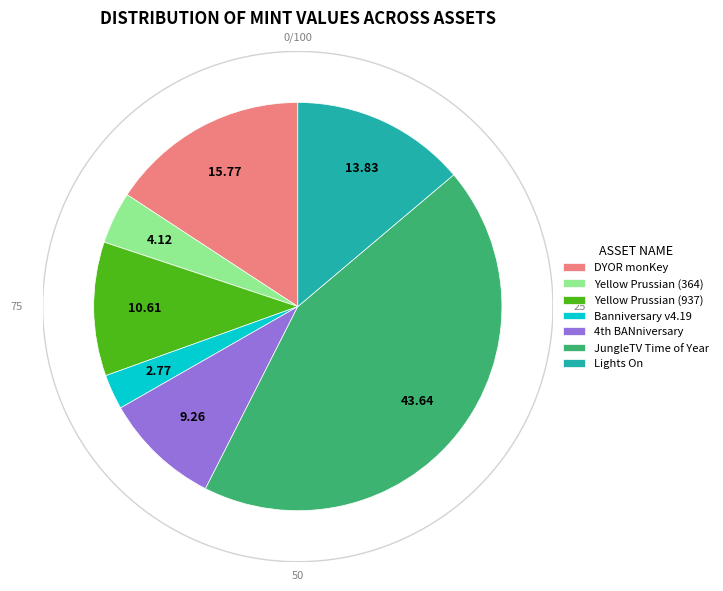

Is it true that Yellow Prussian (937) is 11% of the pie?

True